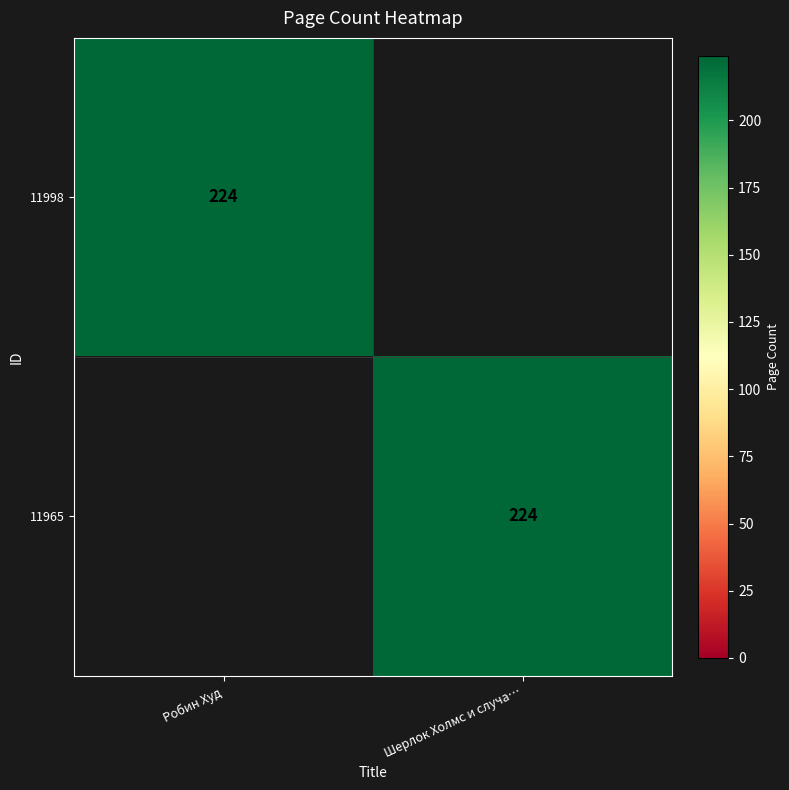

Which label corresponds to the smallest value in the chart?

Шерлок Холмс и случа…